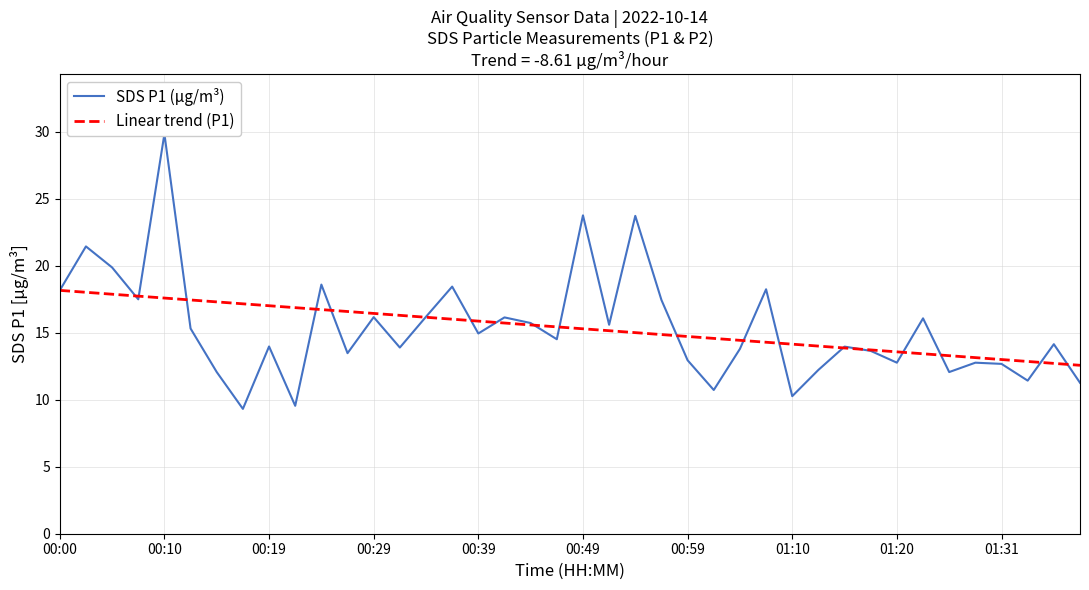

What is the lowest value of the Linear trend (P1) series?

12.6